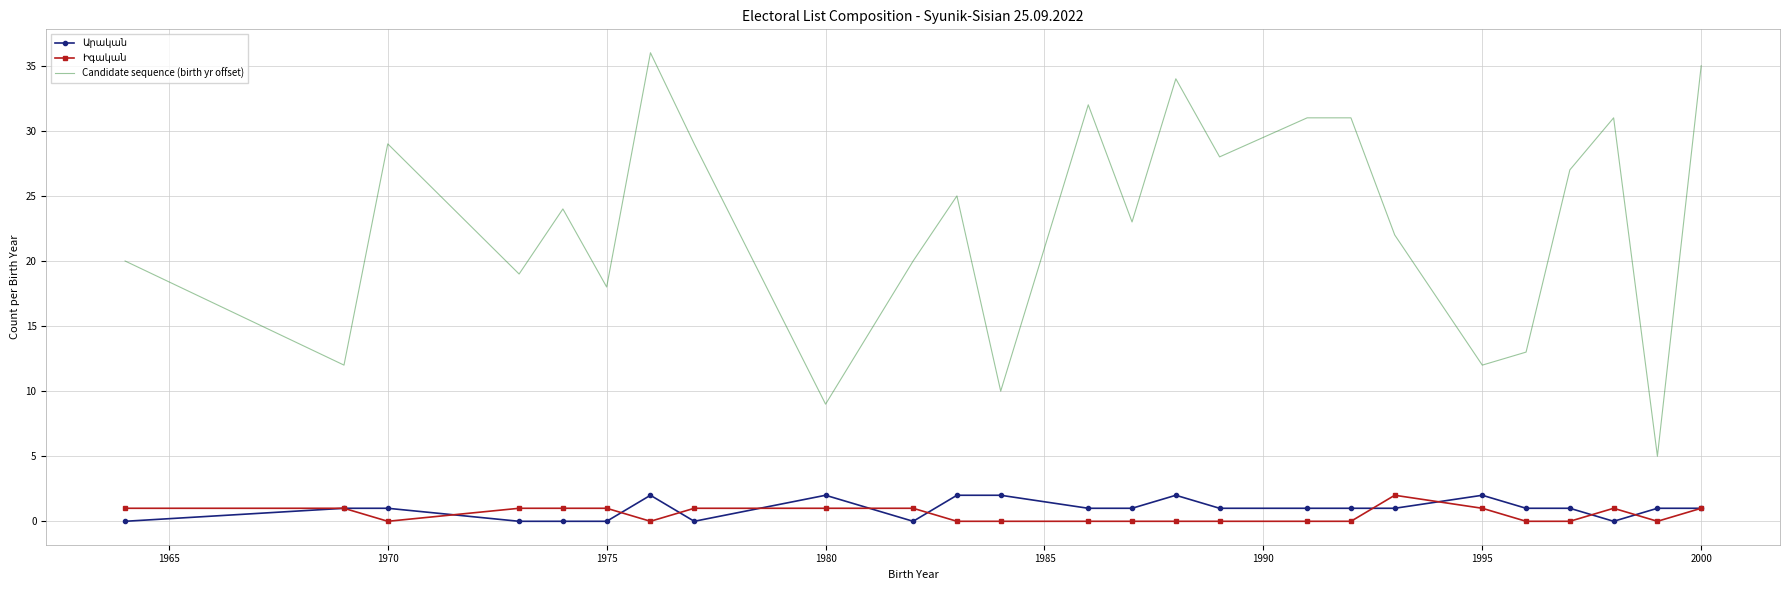

Which series has the largest total across all categories?

Candidate sequence (birth yr offset)